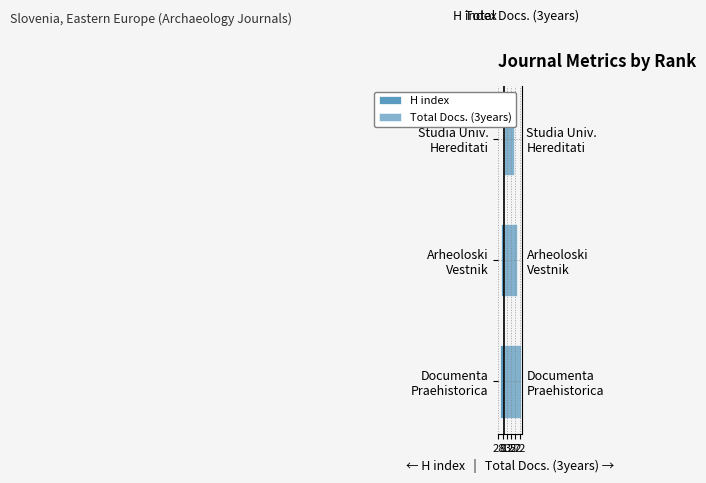

Between 28 and 12, which is larger?

12